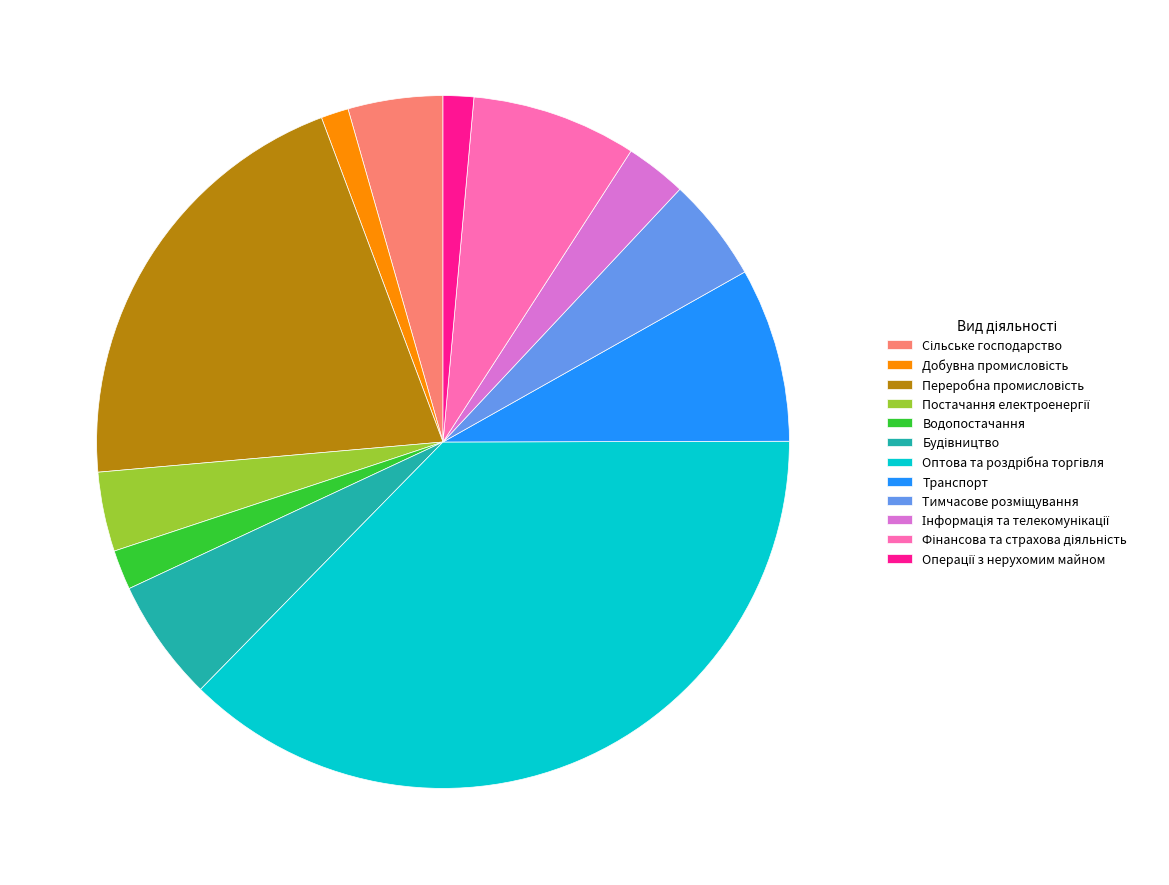

Is it true that Транспорт is 22% of the pie?

False